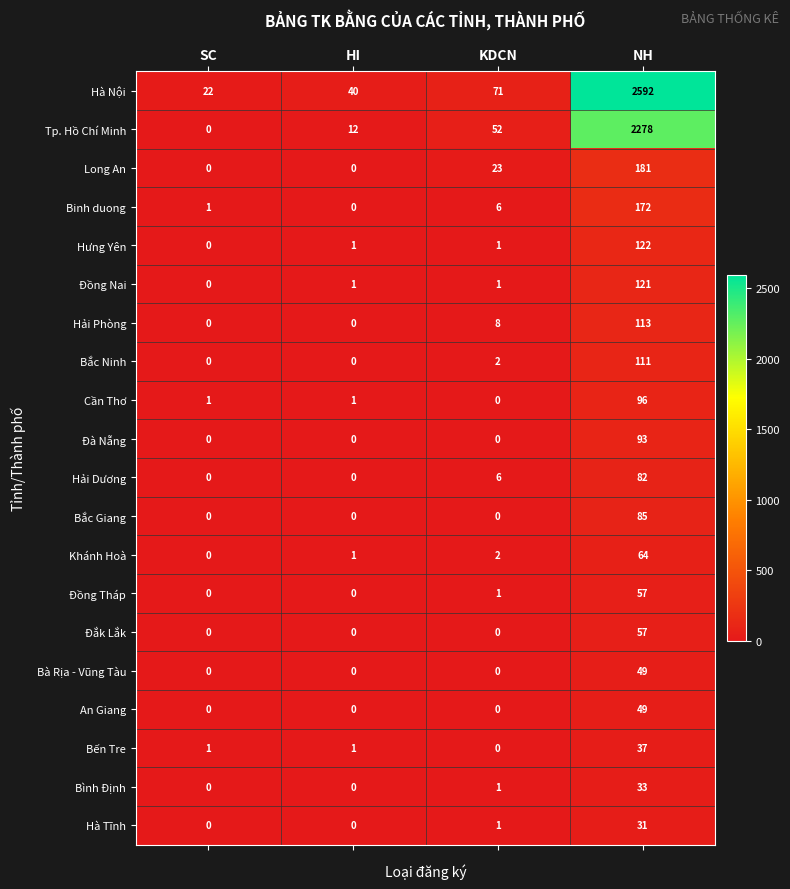

How many data points does each series have?

4